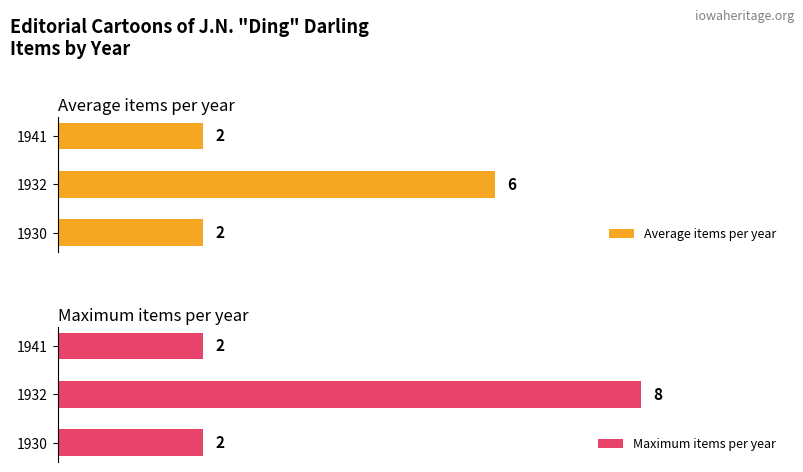

At how many categories does at least one series exceed 3?

1